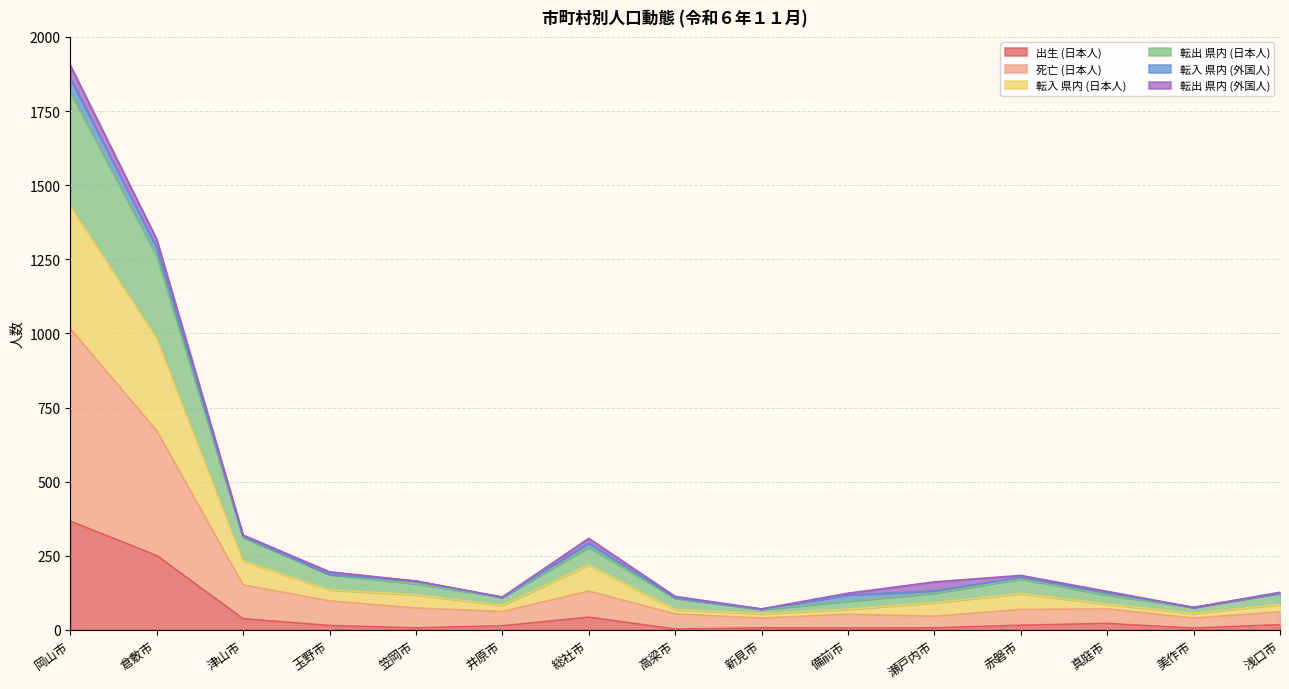

What is the highest value of the 出生 (日本人) series?

367